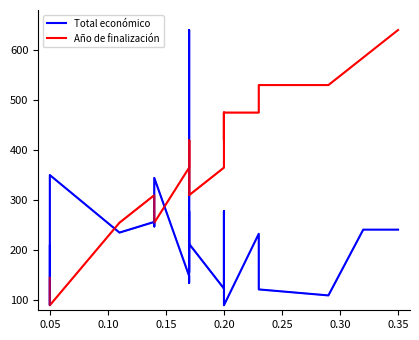

How many interior local peaks does the Año de finalización series have?

3